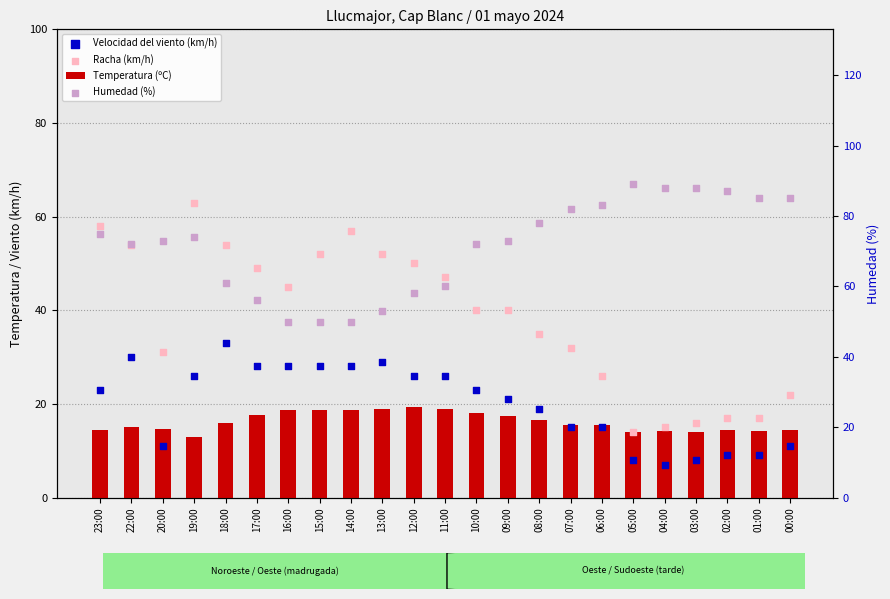

At which category is the sum across all series the highest?

19:00